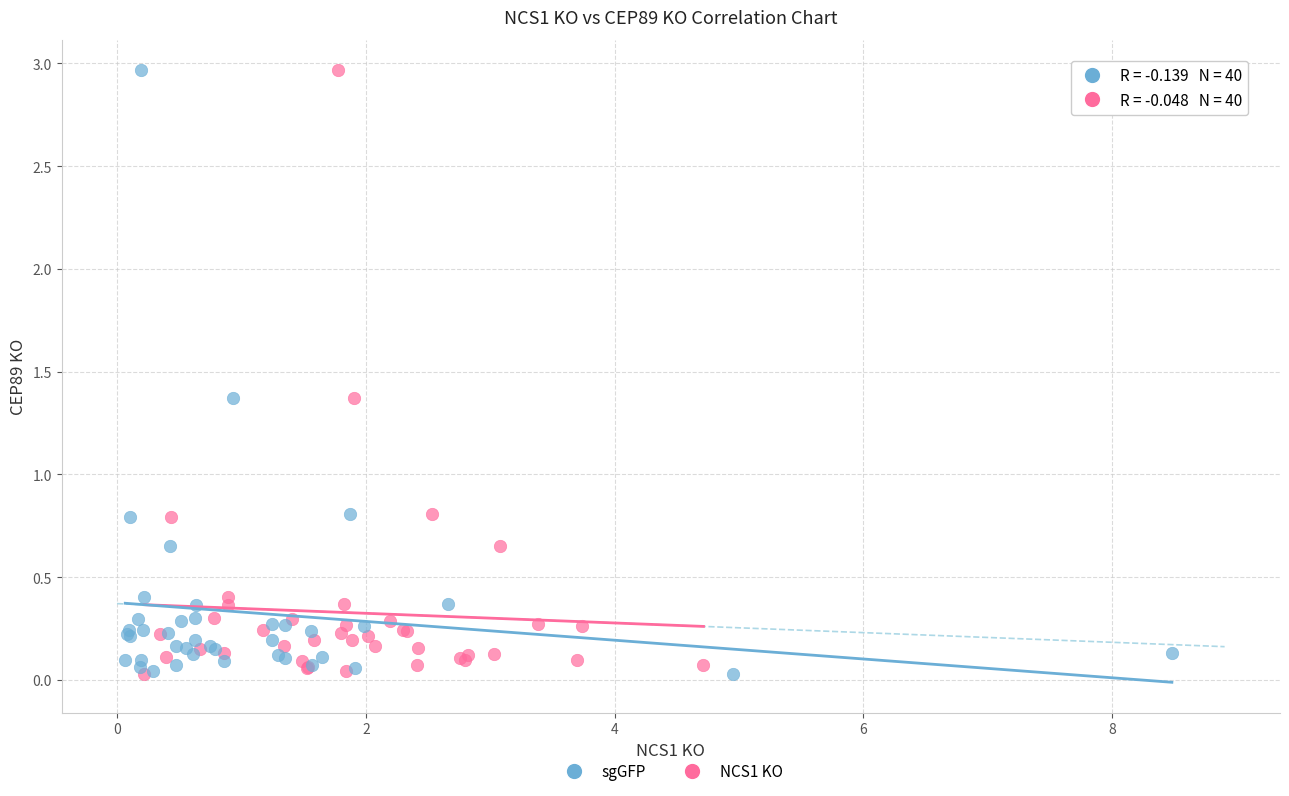

What are all the series names shown in the legend?

sgGFP, NCS1 KO